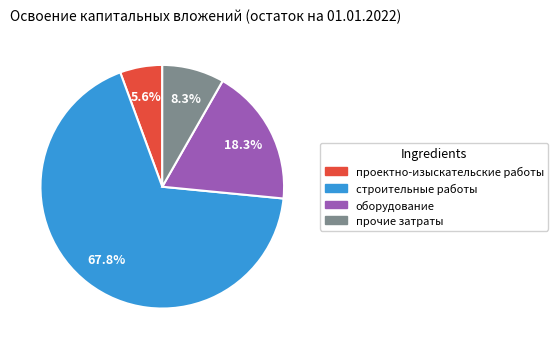

Rank the categories by value from lowest to highest.

проектно-изыскательские работы, прочие затраты, оборудование, строительные работы